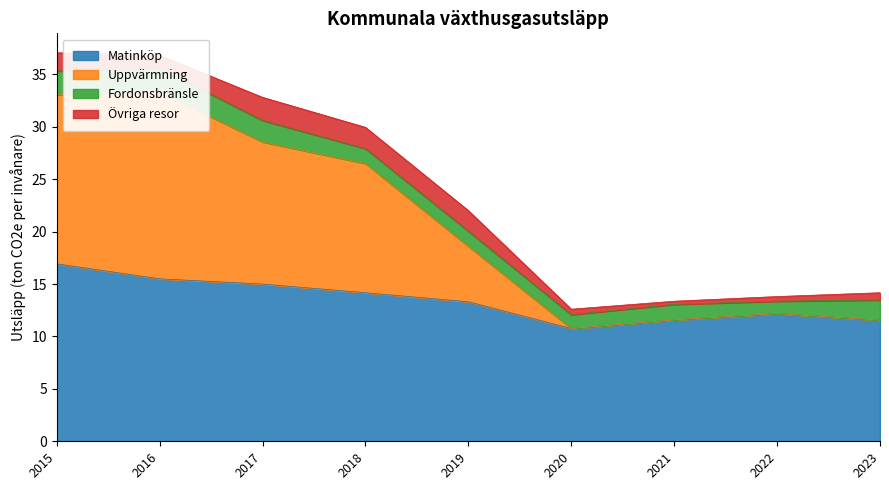

What is the maximum value for Matinköp?

16.9